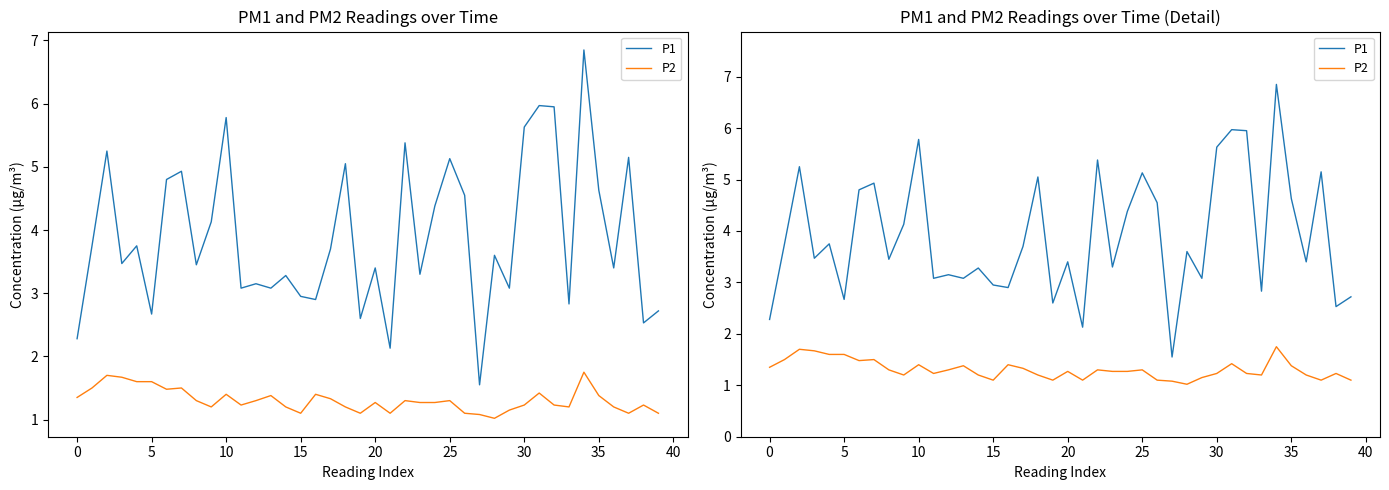

The value of P2 at 19 is 1.1. True or false?

True